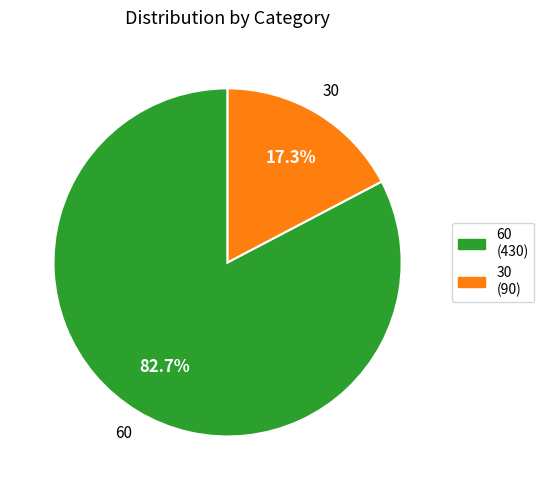

Is there a majority slice in this chart?

Yes